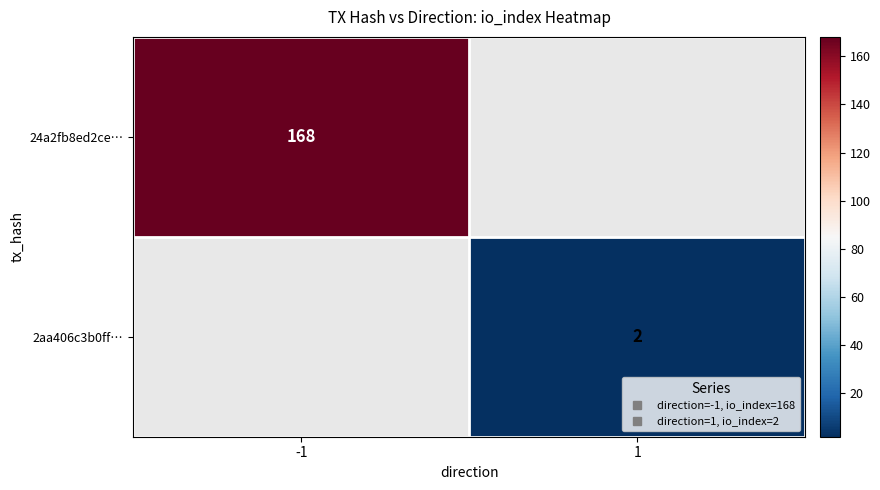

Count the number of categories in the chart.

2